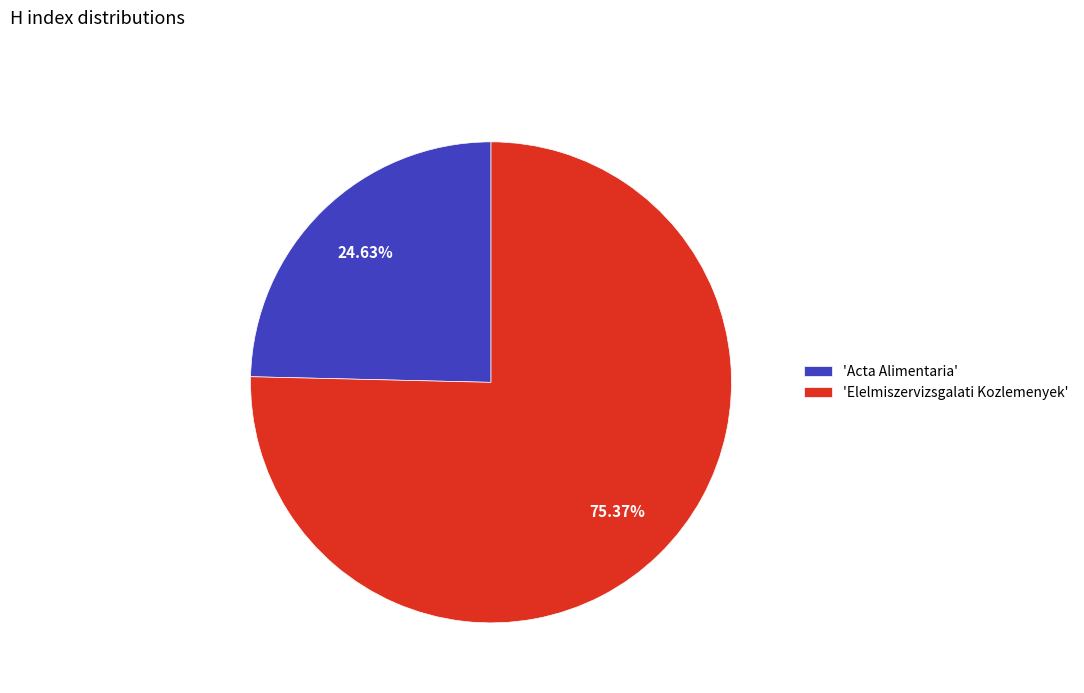

Is the sum of 'Acta Alimentaria' and 'Elelmiszervizsgalati Kozlemenyek' greater than half?

Yes